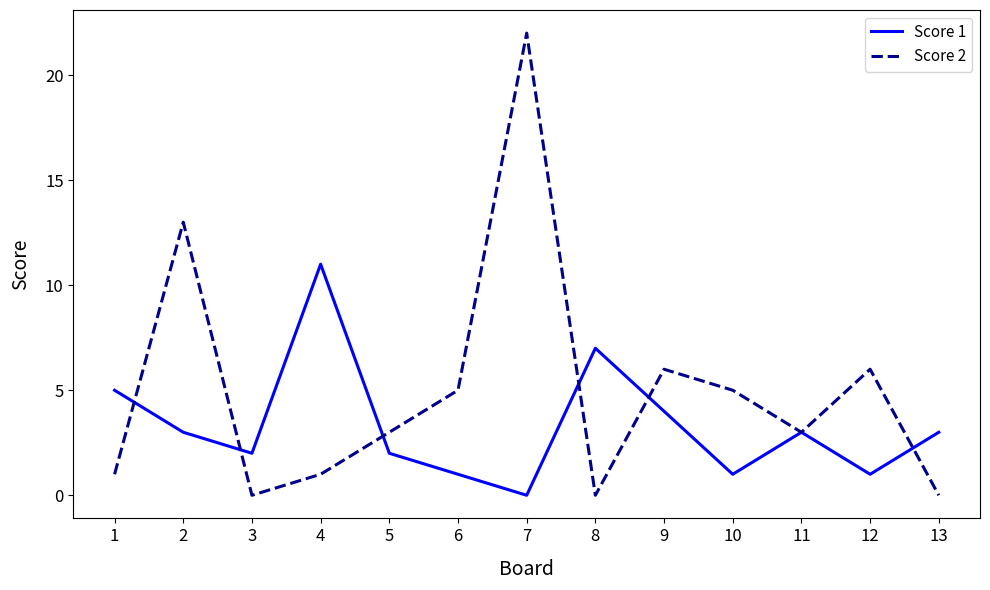

What is the difference between the maximum and second lowest values in the Score 1 series?

10